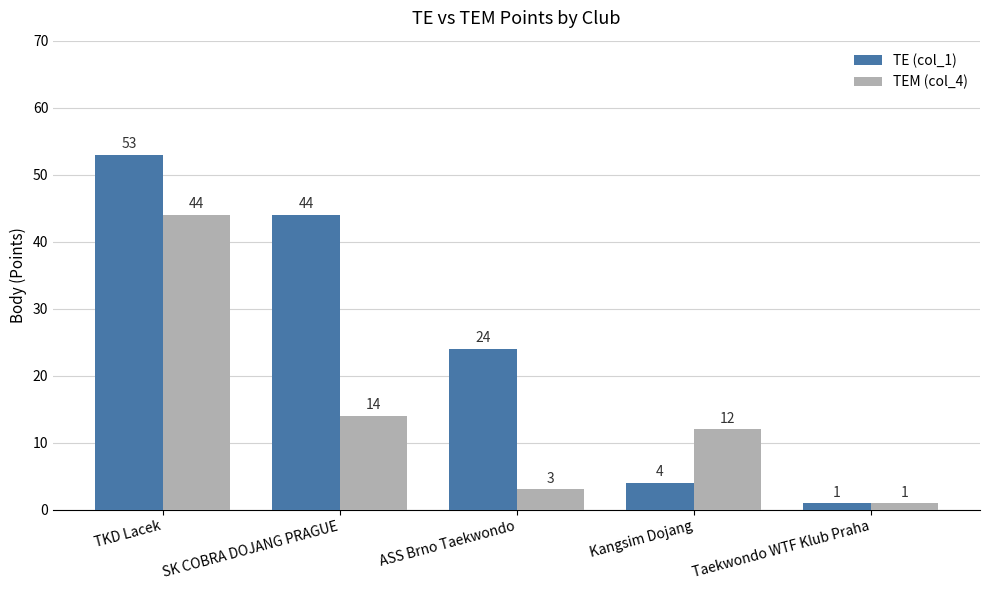

Which series has the largest total across all categories?

TE (col_1)